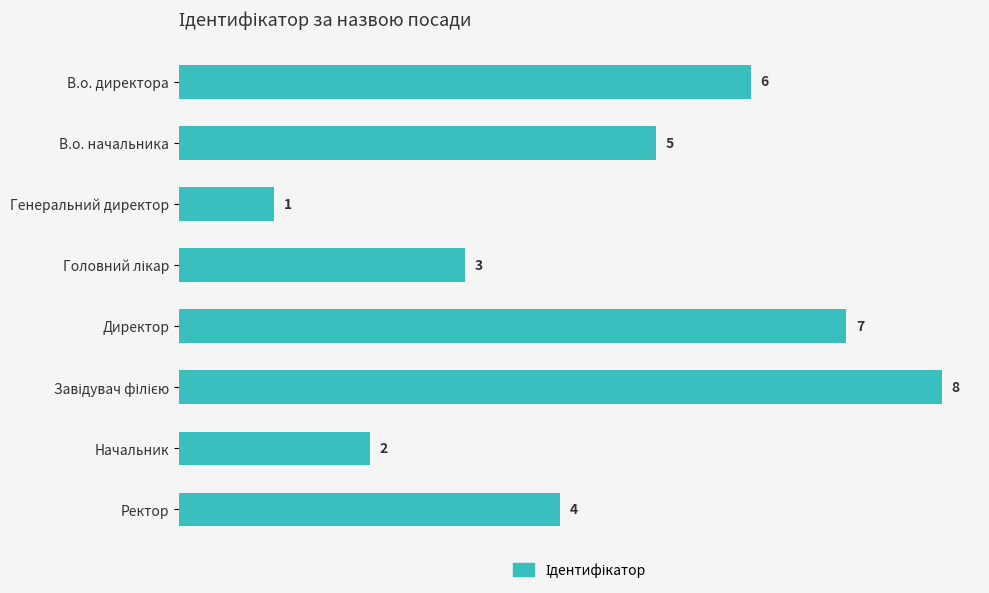

How many bars are there in total?

8